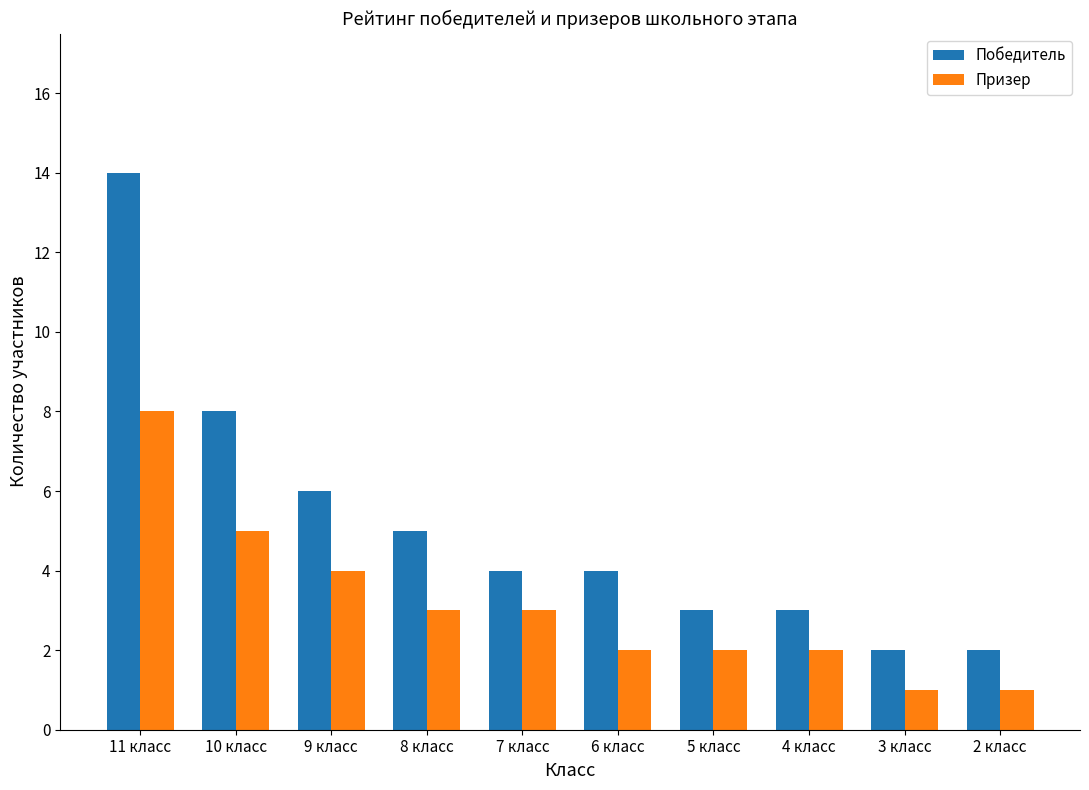

How many groups of bars are there?

10